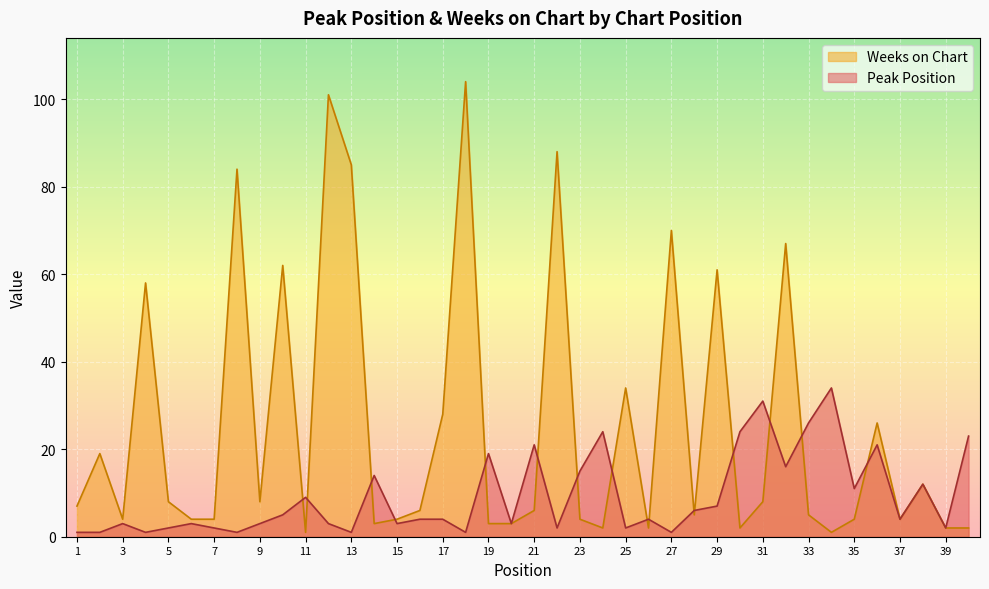

Does the chart display data point markers on the line(s)?

No